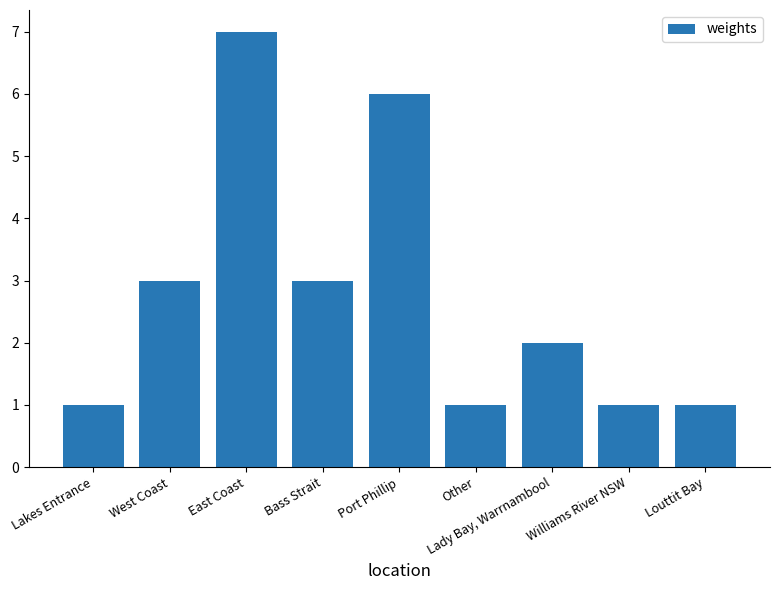

What is the change in value from Lakes Entrance to Lady Bay, Warrnambool?

+1